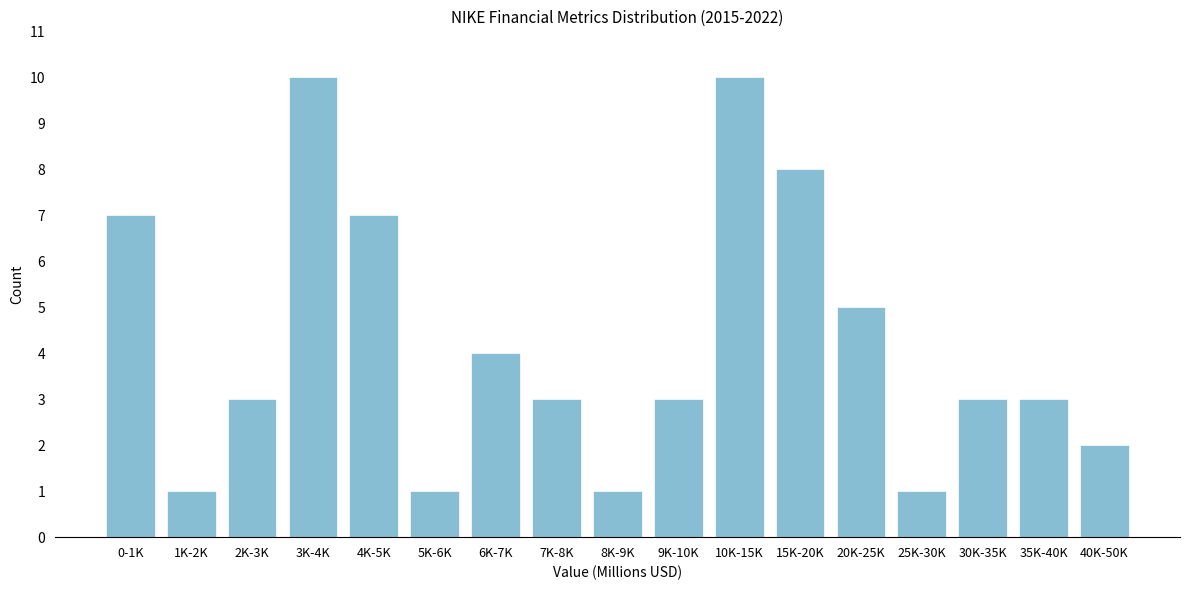

Reading right to left, list all the values displayed in this chart.

2	3	3	1	5	8	10	3	1	3	4	1	7	10	3	1	7